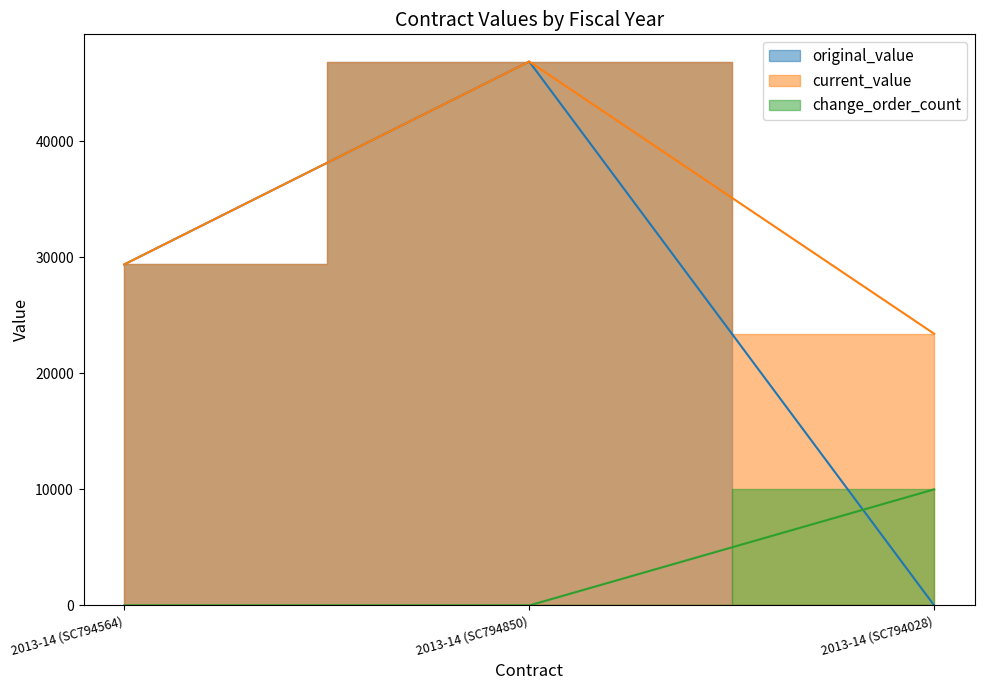

At which label does current_value reach its minimum?

2013-14 (SC794028)